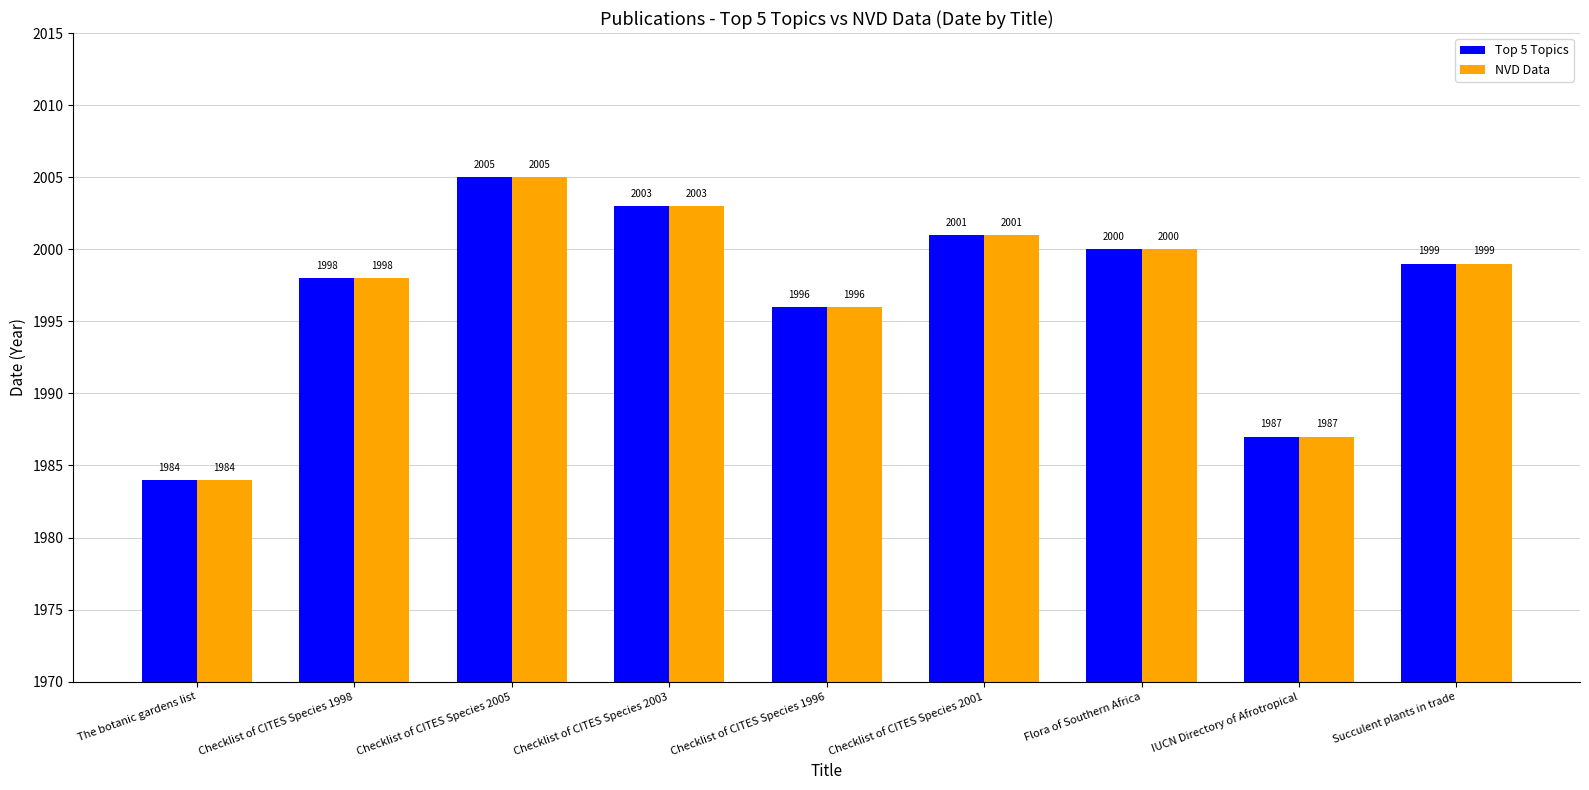

What is the maximum value for NVD Data?

2005